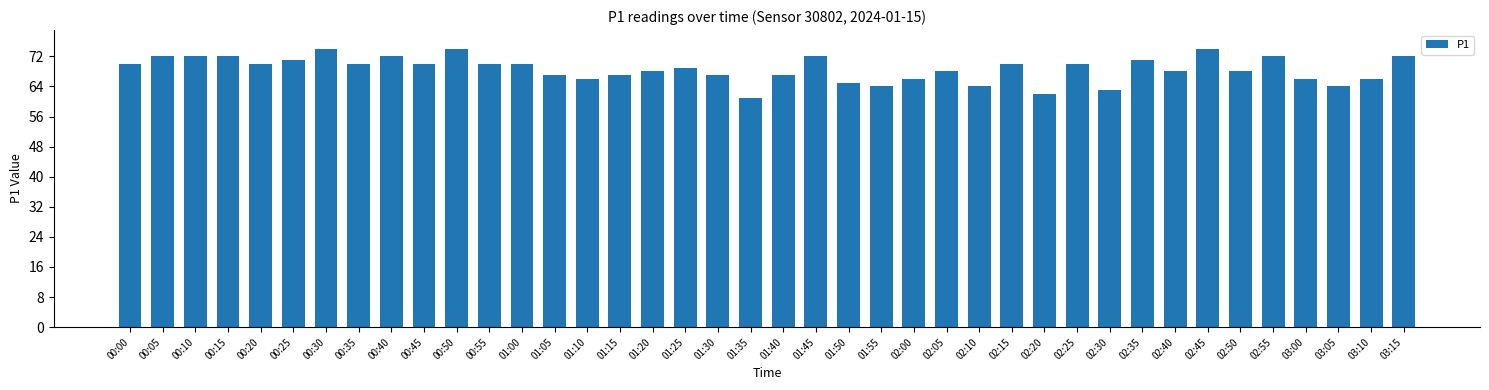

Does the chart contain any negative values?

No